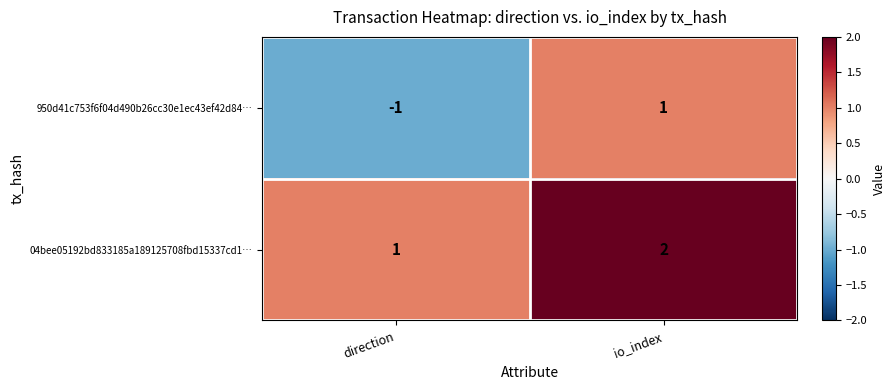

The 950d41c753f6f04d490b26cc30e1ec43ef42d84… series shows 2 at io_index. True or false?

False